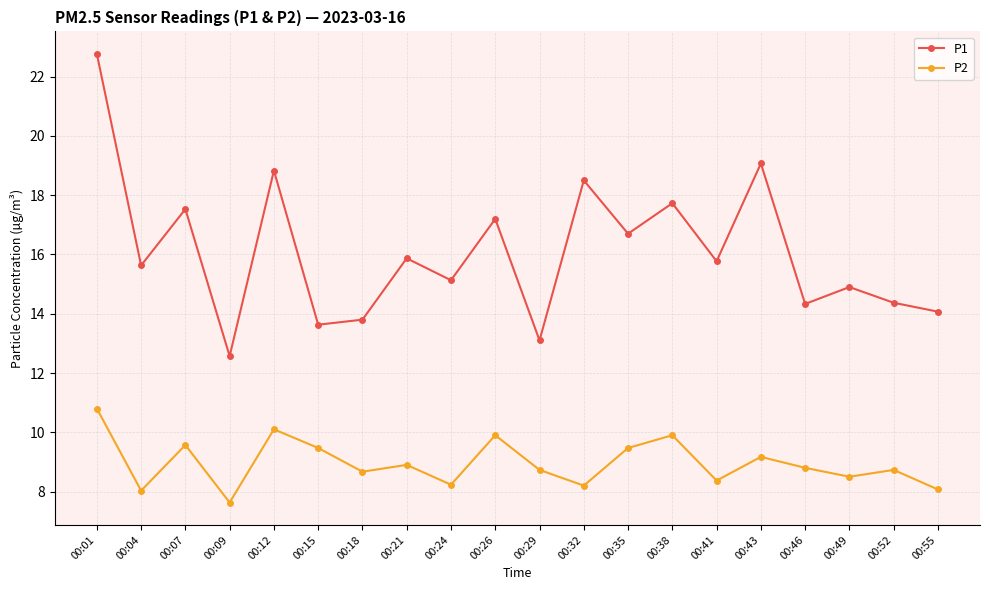

Which label corresponds to the largest value in the chart?

00:01